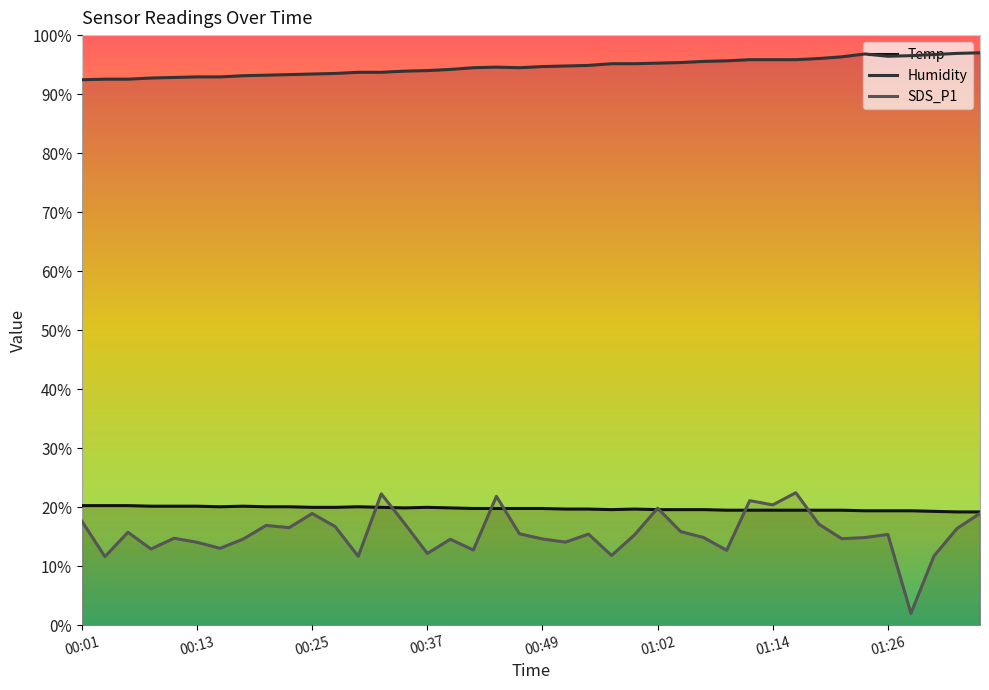

How many distinct data groups are displayed?

3